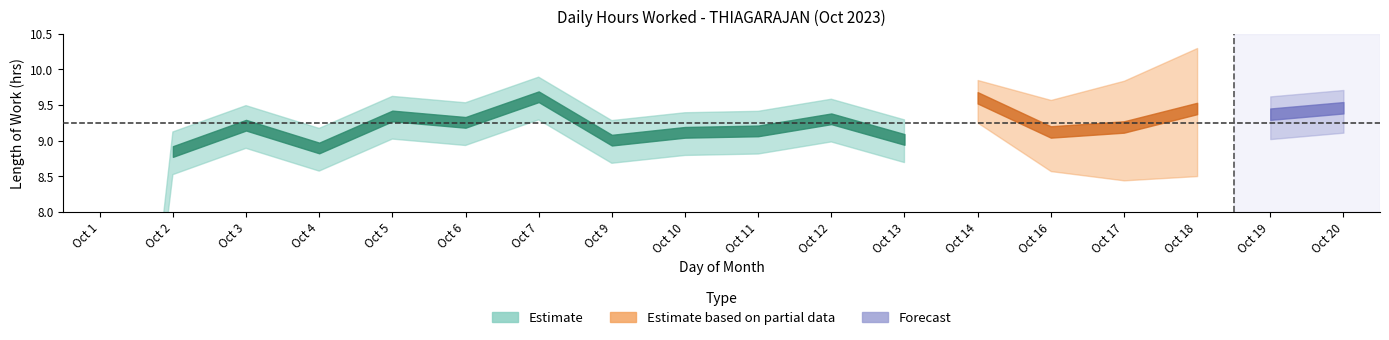

List the labels in order of value, largest first.

7, 14, 20, 18, 5, 19, 12, 6, 3, 17, 11, 10, 16, 13, 9, 4, 2, 1